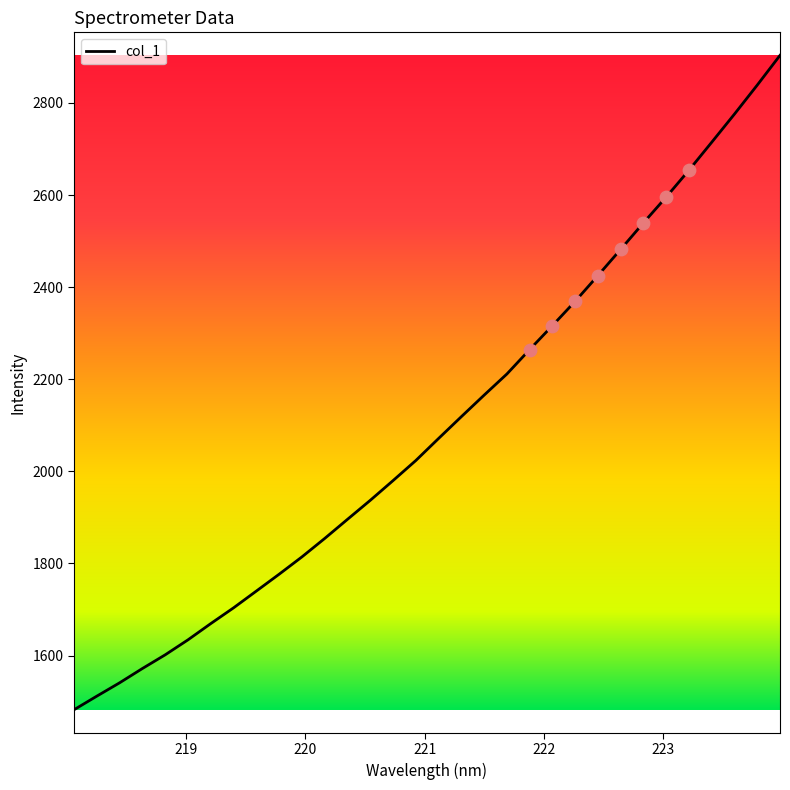

What is the greatest value displayed?

2903.3